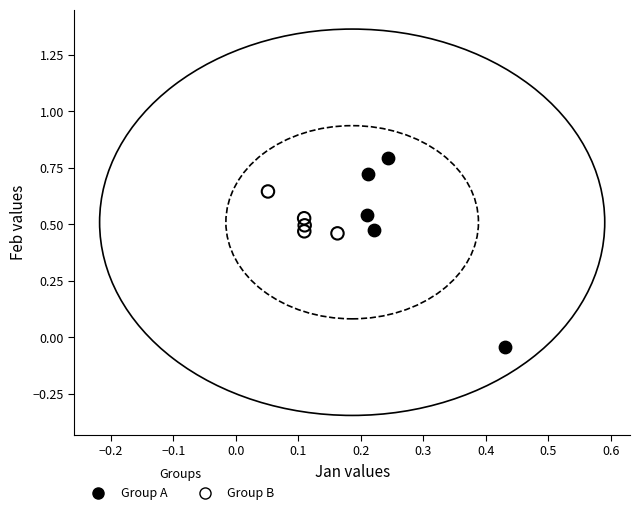

Which series contains the highest Y value?

Group A